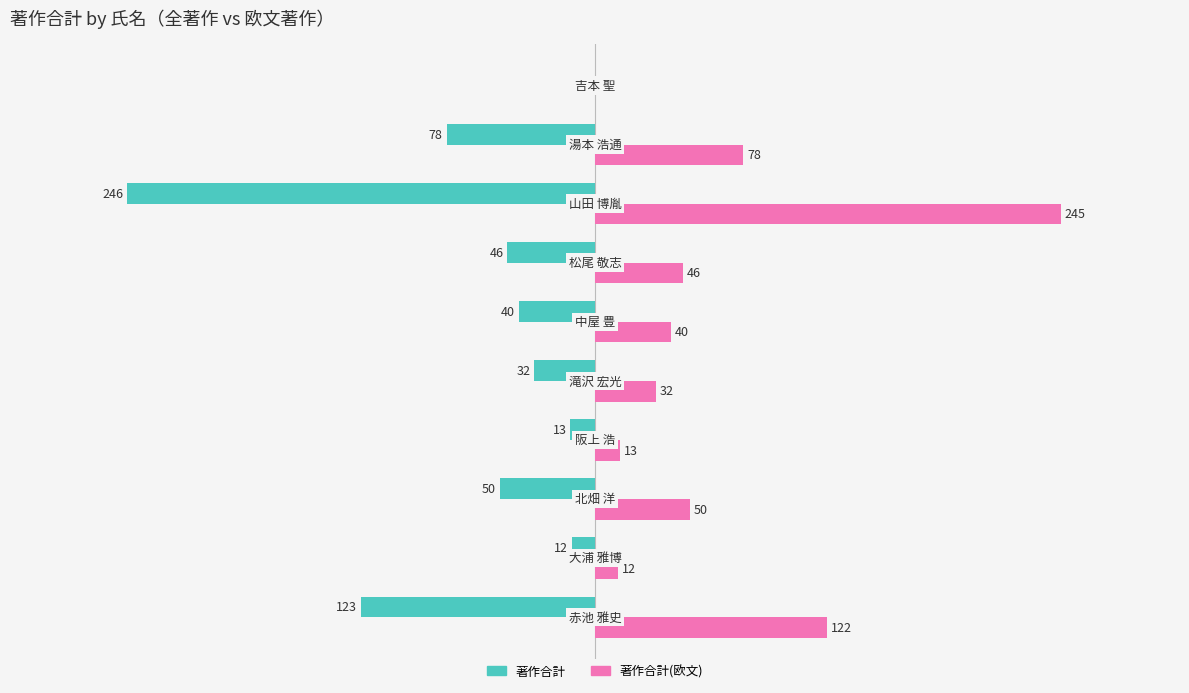

Which series has the largest total across all categories?

著作合計(欧文)